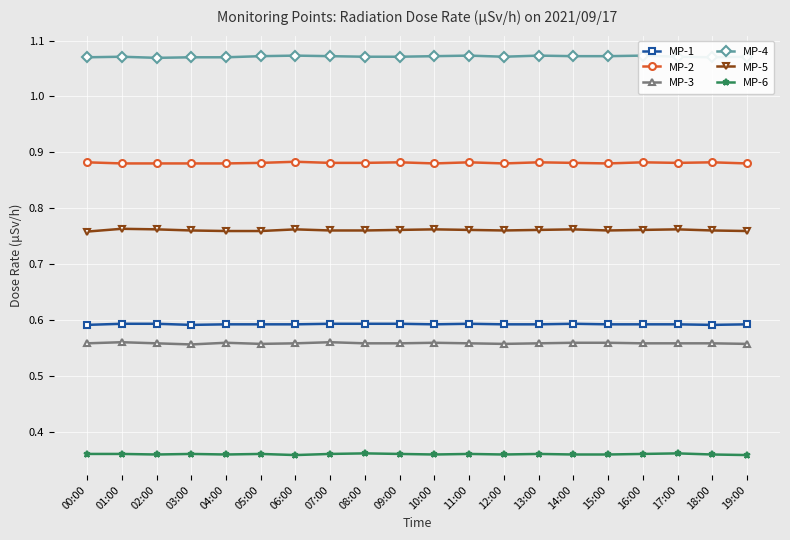

What are all the series names shown in the legend?

MP-1, MP-2, MP-3, MP-4, MP-5, MP-6